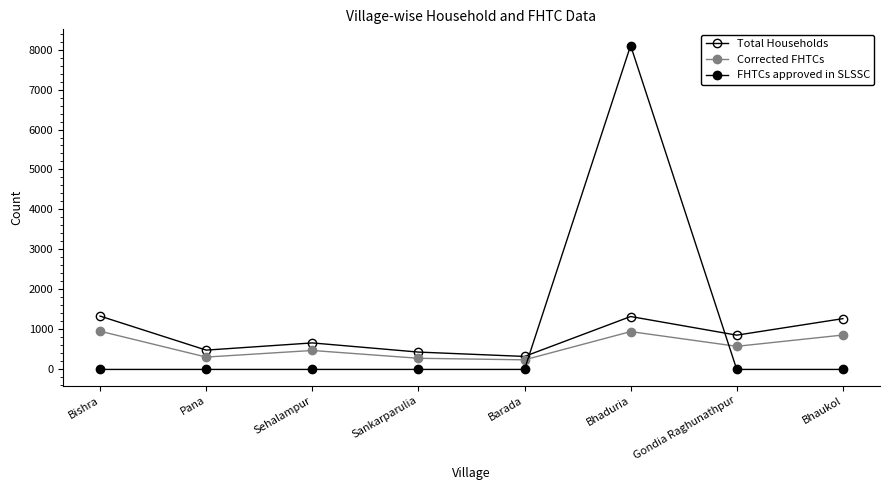

True or false: Corrected FHTCs has more than 0 points higher than both neighbors.

True